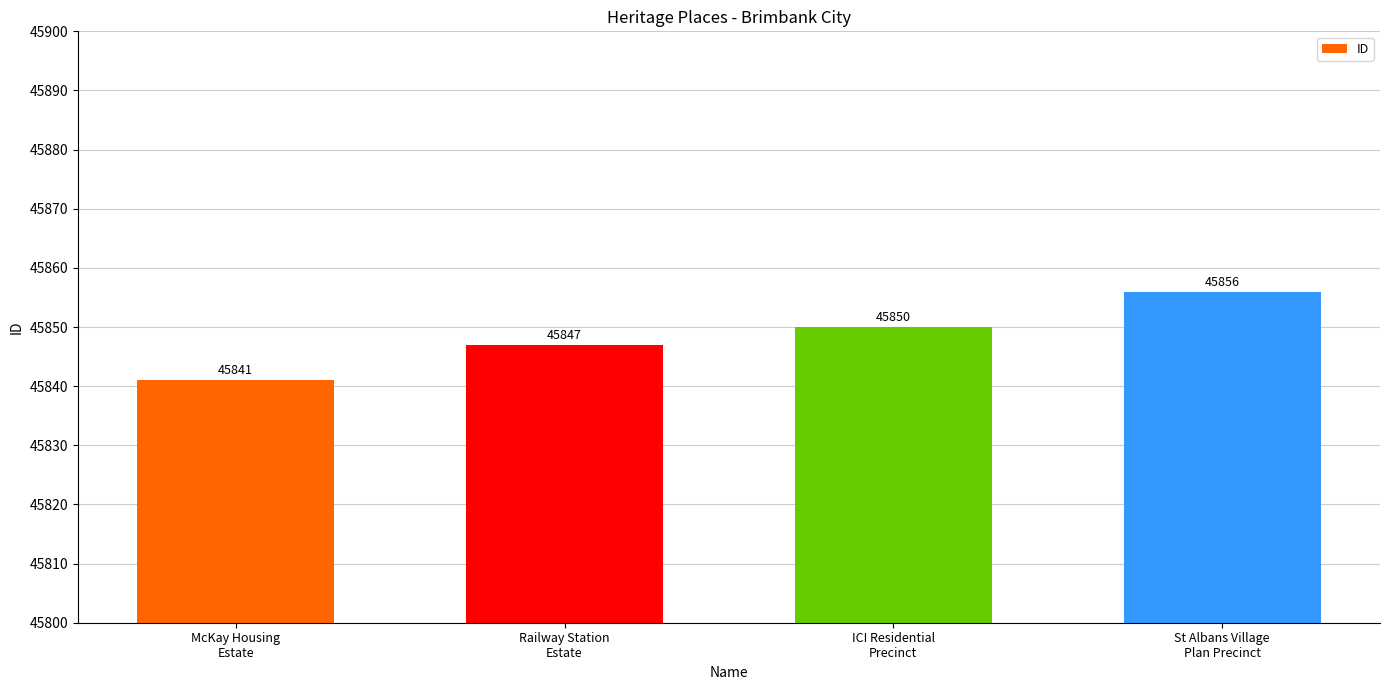

Approximately how many times larger is the value at Railway Station
Estate compared to McKay Housing
Estate?

1.0